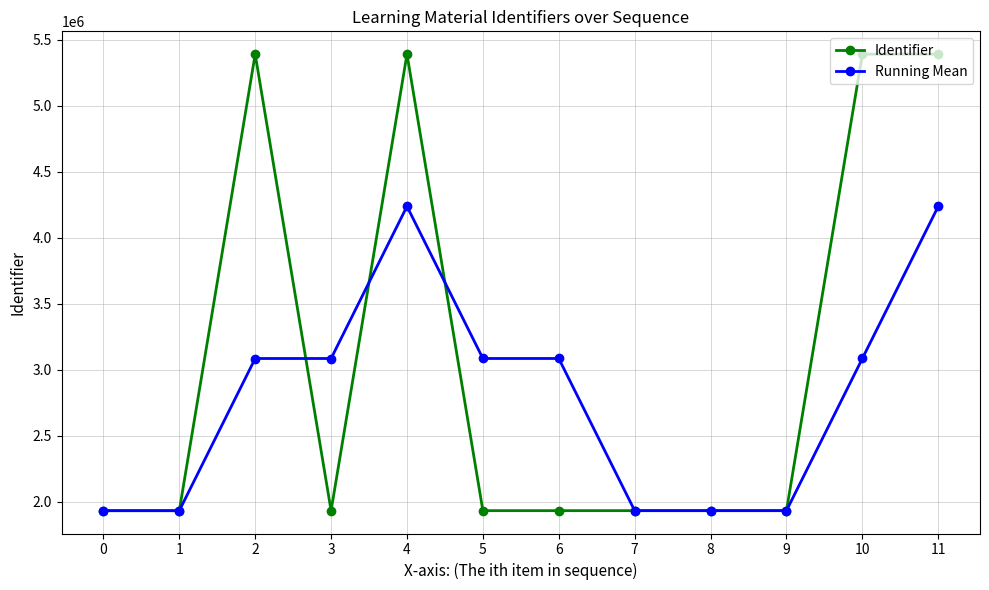

List the series in order of their peak value, highest first.

Identifier, Running Mean